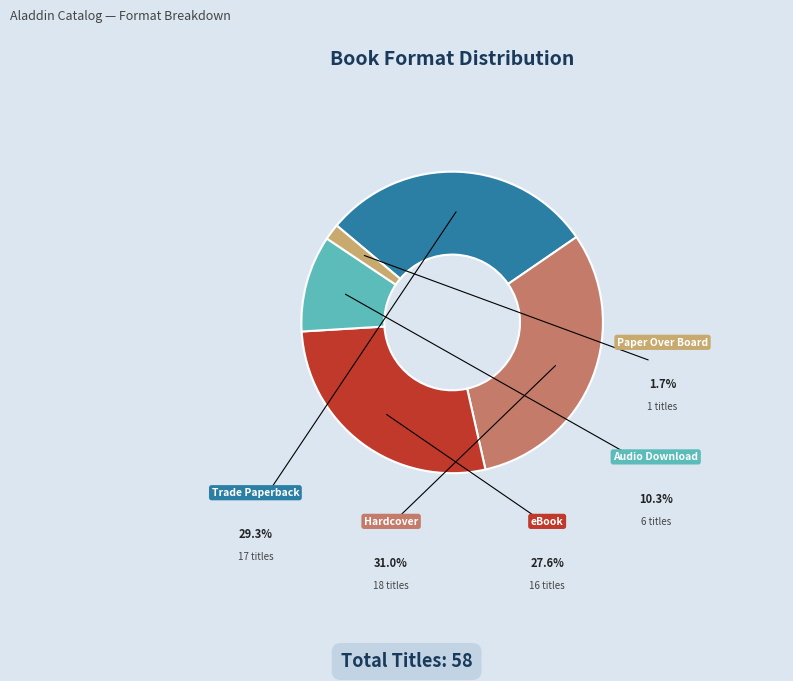

Is it true that Audio Download is 10% of the pie?

True